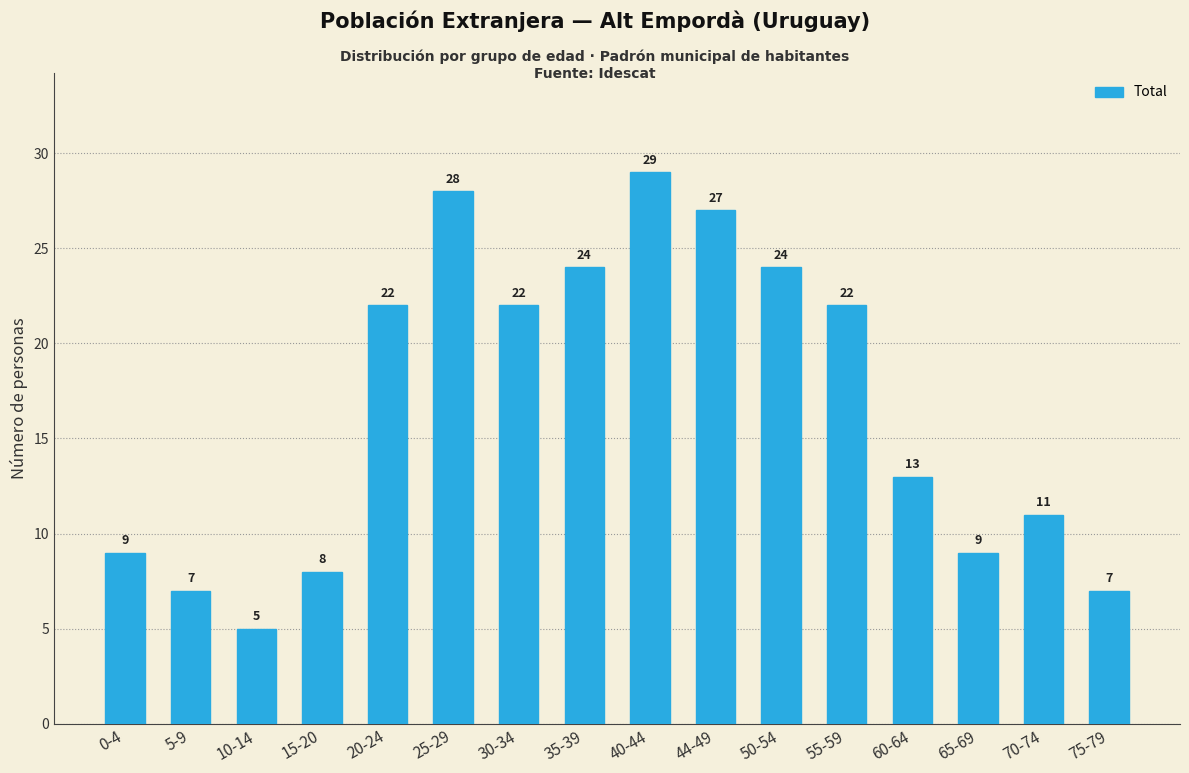

What is the value of the 11th bar from the left?

24